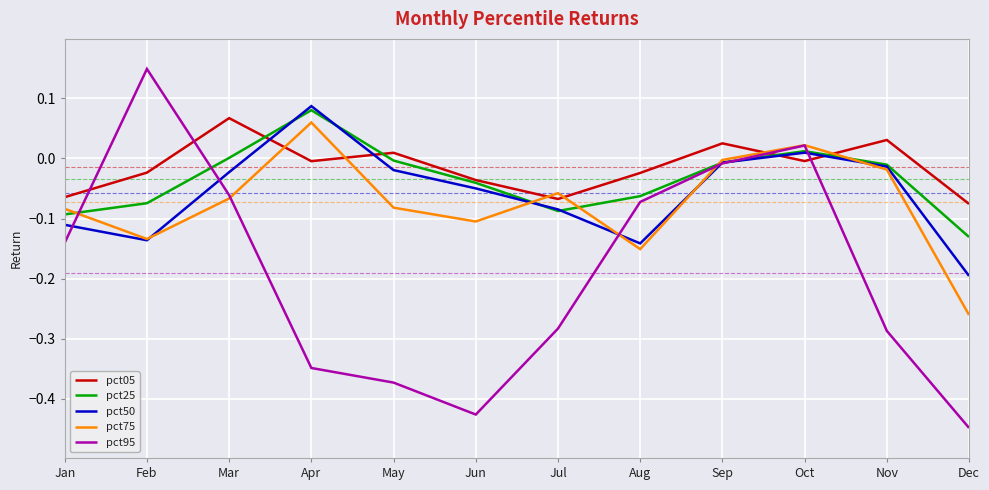

True or false: pct95 has a value of -0.0 at Mar.

False